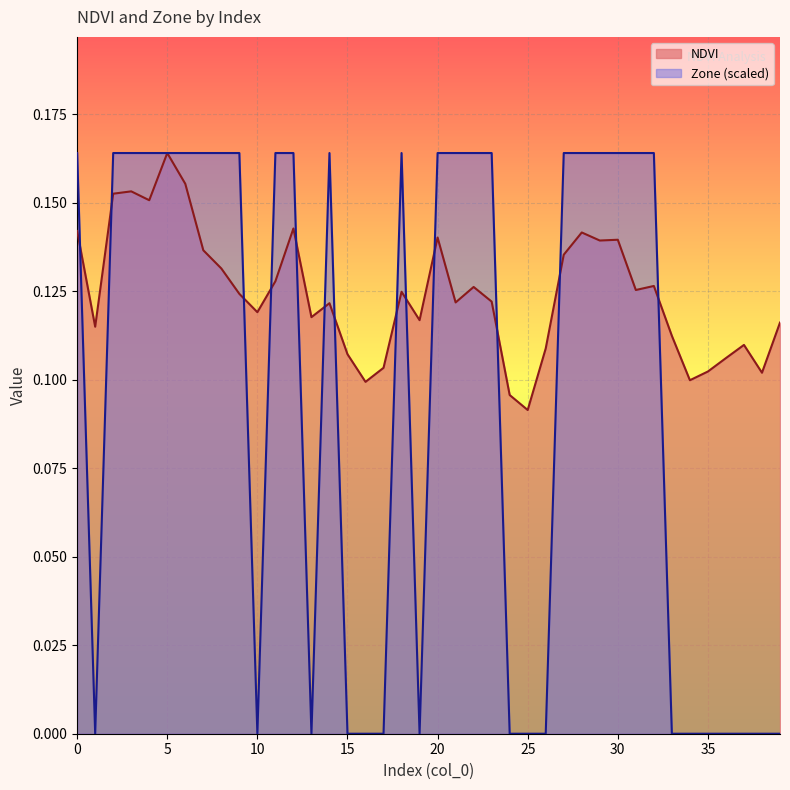

Reading left to right, extract all data points from this chart.

NDVI: 0=0.1	1=0.1	2=0.2	3=0.2	4=0.2	5=0.2	6=0.2	7=0.1	8=0.1	9=0.1	10=0.1	11=0.1	12=0.1	13=0.1	14=0.1	15=0.1	16=0.1	17=0.1	18=0.1	19=0.1	20=0.1	21=0.1	22=0.1	23=0.1	24=0.1	25=0.1	26=0.1	27=0.1	28=0.1	29=0.1	30=0.1	31=0.1	32=0.1	33=0.1	34=0.1	35=0.1	36=0.1	37=0.1	38=0.1	39=0.1
Zone: 0=0.2	1=0.0	2=0.2	3=0.2	4=0.2	5=0.2	6=0.2	7=0.2	8=0.2	9=0.2	10=0.0	11=0.2	12=0.2	13=0.0	14=0.2	15=0.0	16=0.0	17=0.0	18=0.2	19=0.0	20=0.2	21=0.2	22=0.2	23=0.2	24=0.0	25=0.0	26=0.0	27=0.2	28=0.2	29=0.2	30=0.2	31=0.2	32=0.2	33=0.0	34=0.0	35=0.0	36=0.0	37=0.0	38=0.0	39=0.0